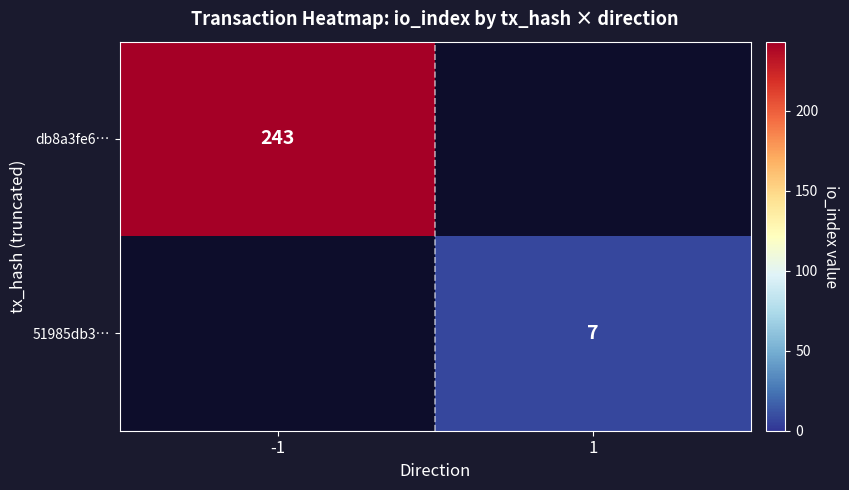

Is the value of db8a3fe6… at -1 greater than the value of 51985db3… at 1?

Yes